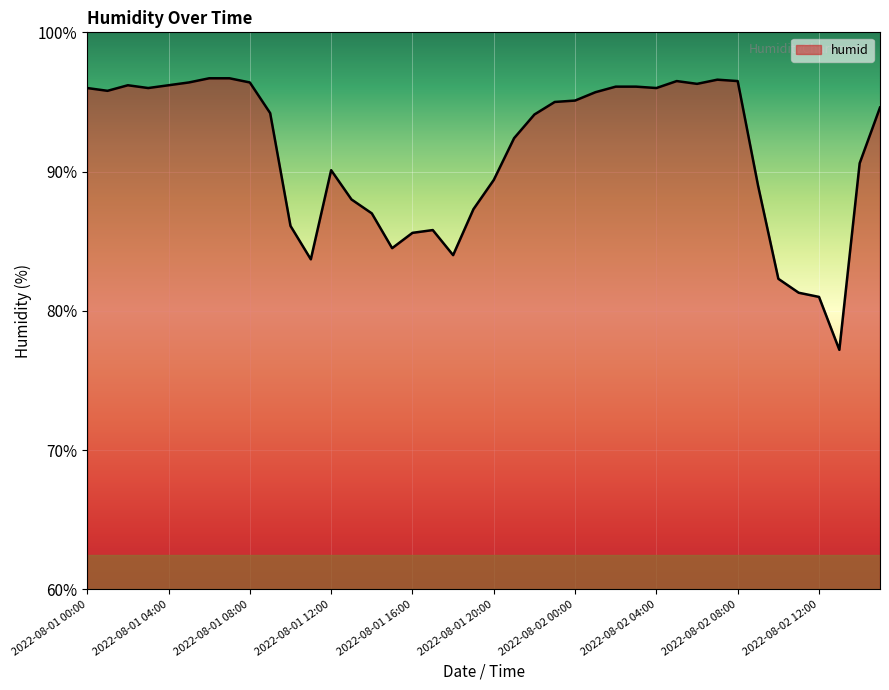

What is the smallest value displayed?

77.2